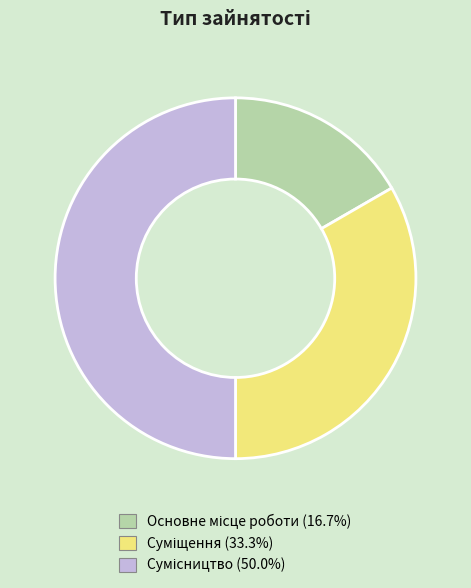

Count the number of slices in the pie.

3